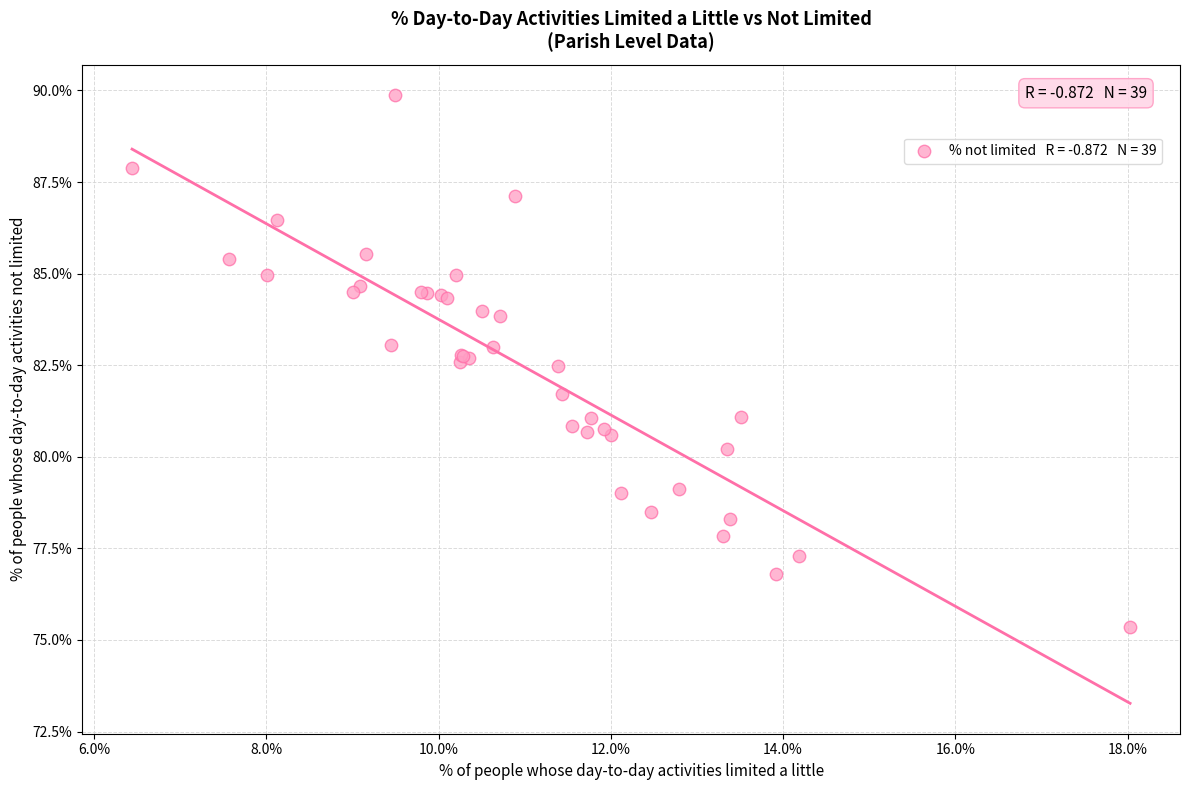

What Y value in the scatter plot is closest to 82?

81.7